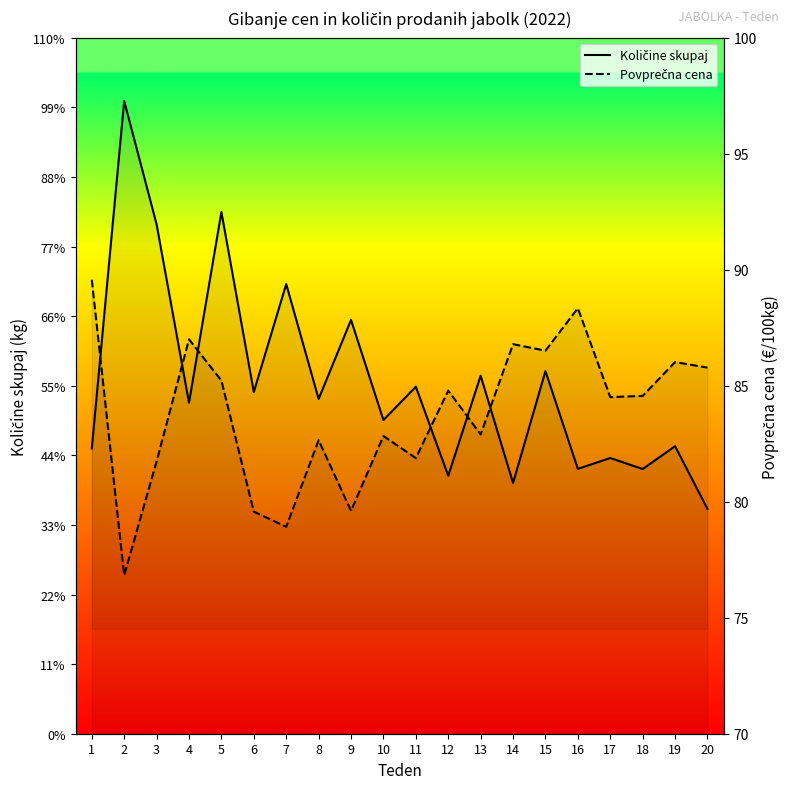

Rank the series by their maximum value, from highest to lowest.

Količine skupaj, Povprečna cena